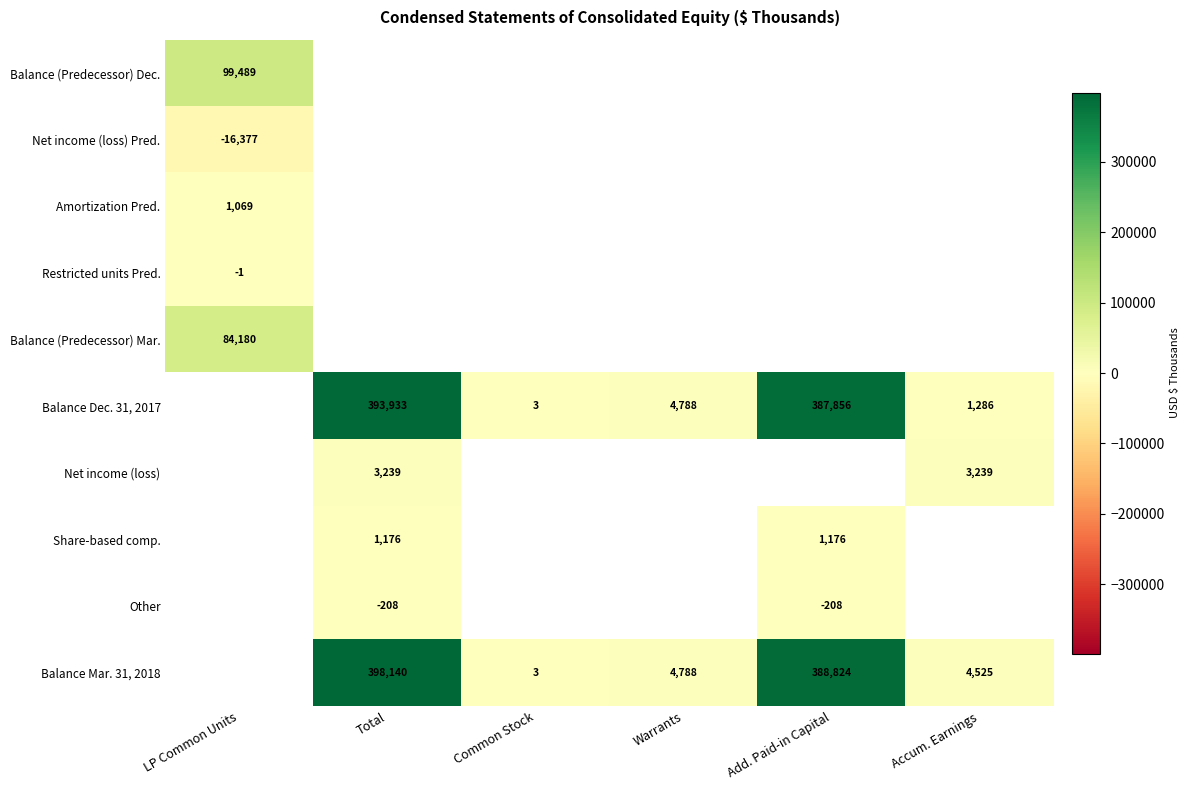

The Balance Mar. 31, 2018 series shows 8050 at Accum. Earnings. True or false?

False